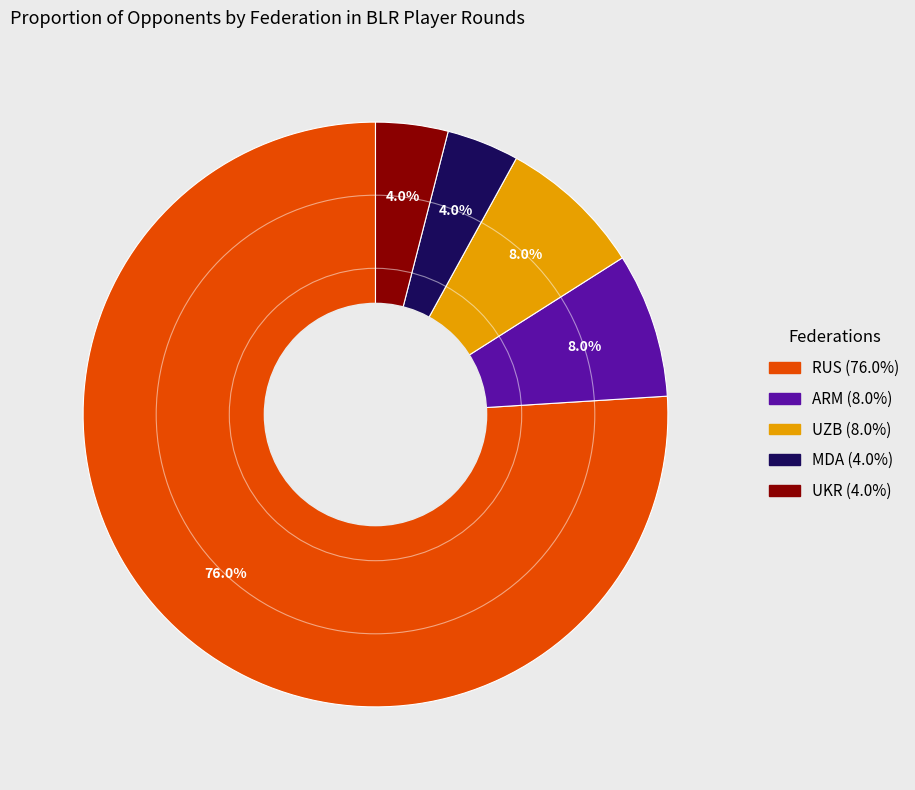

True or false: UZB accounts for 8% of the total.

True